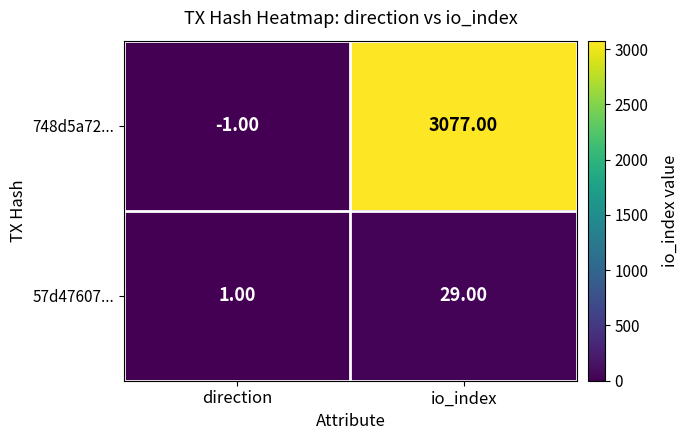

List the series in order of their peak value, lowest first.

57d47607..., 748d5a72...